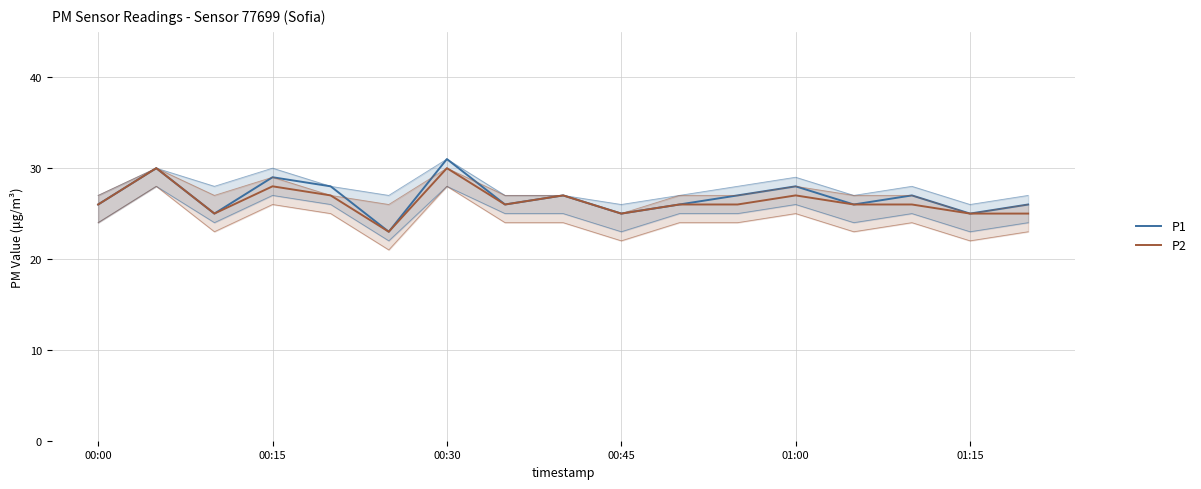

How many lines are shown in the chart?

2